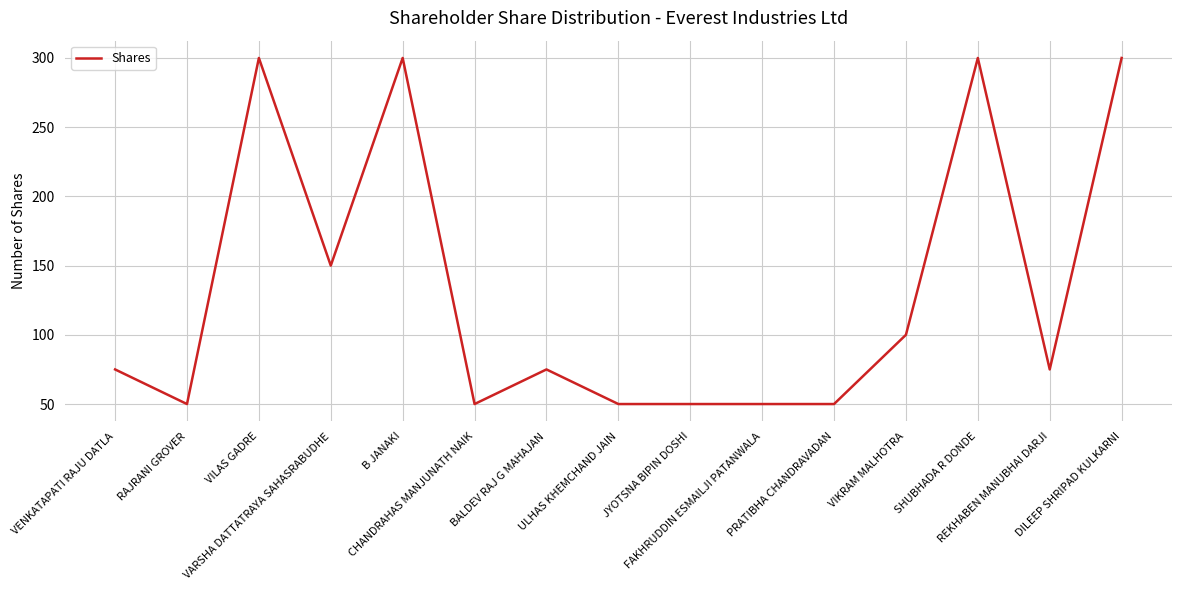

What is the greatest value displayed?

300